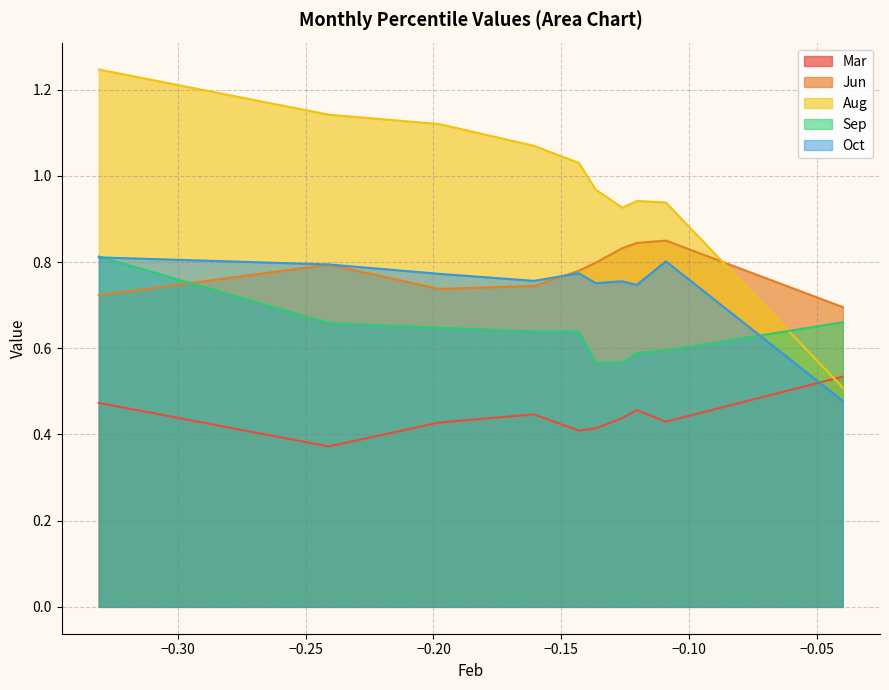

The Sep series shows 0.3 at pct45. True or false?

False